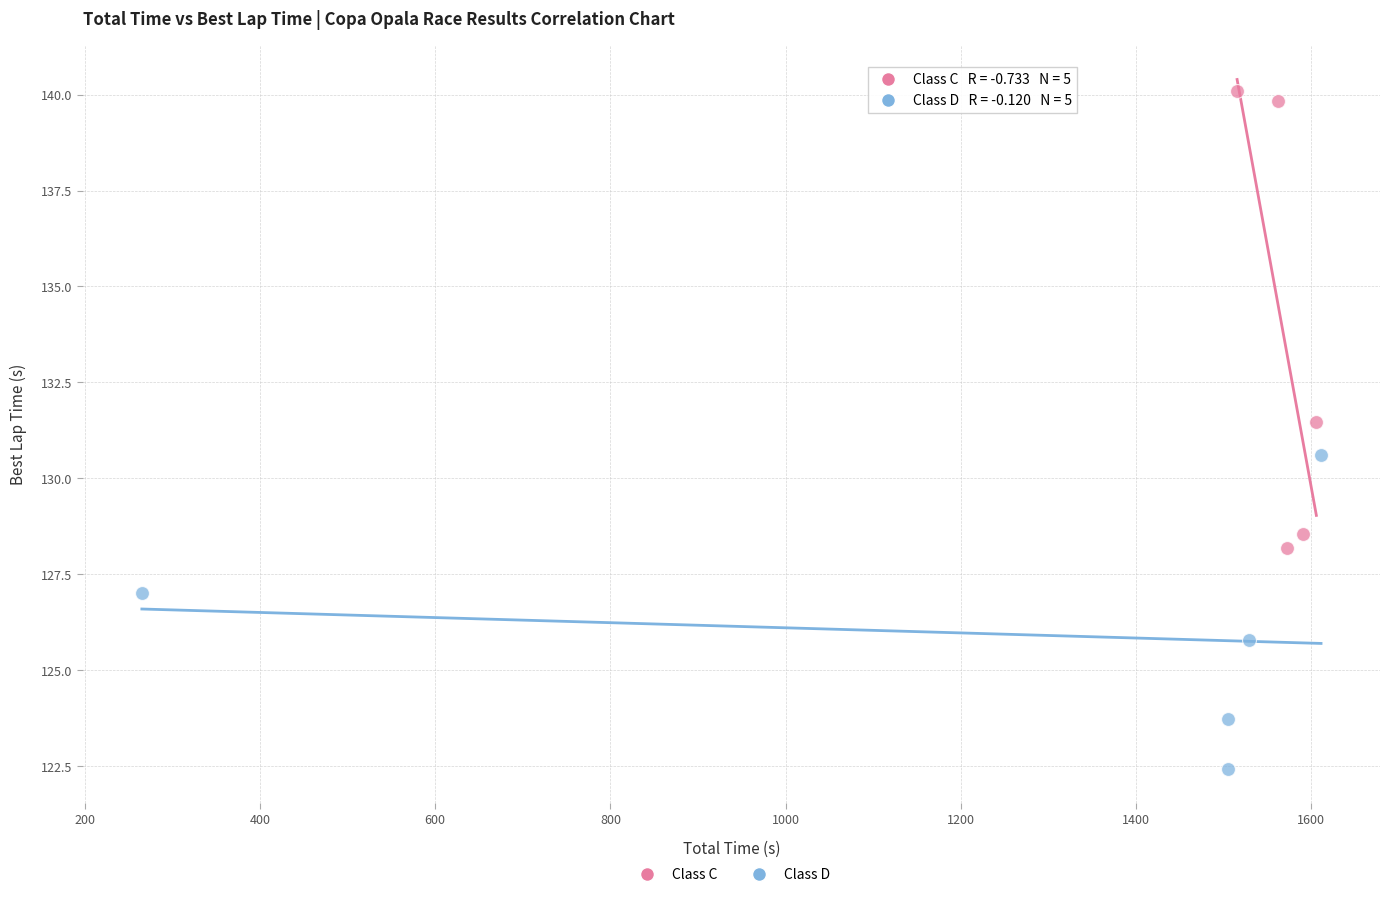

What are all the series names shown in the legend?

Class C, Class D